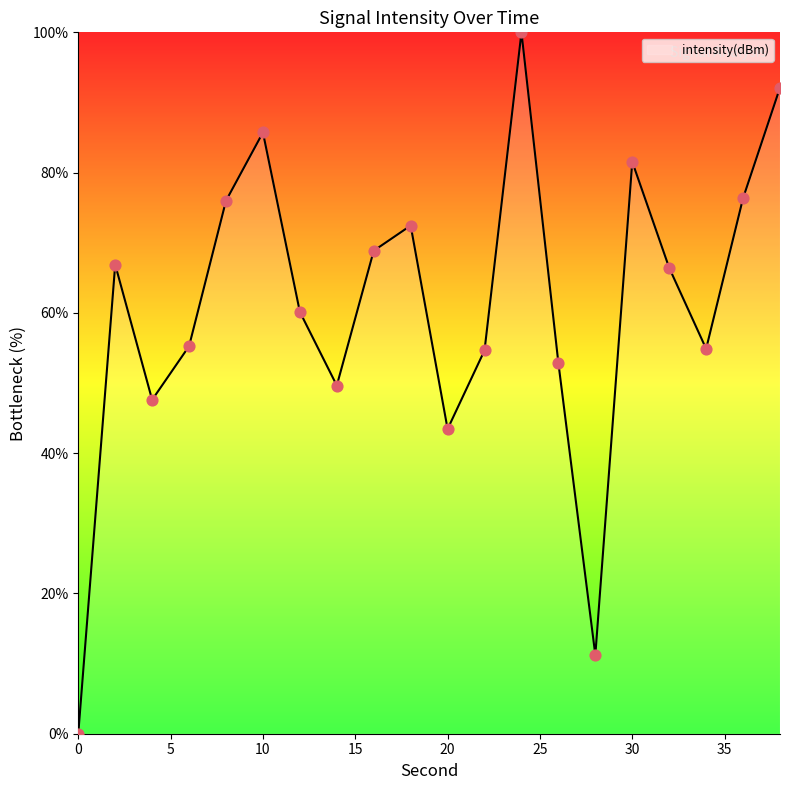

What is the greatest value displayed?

100.0